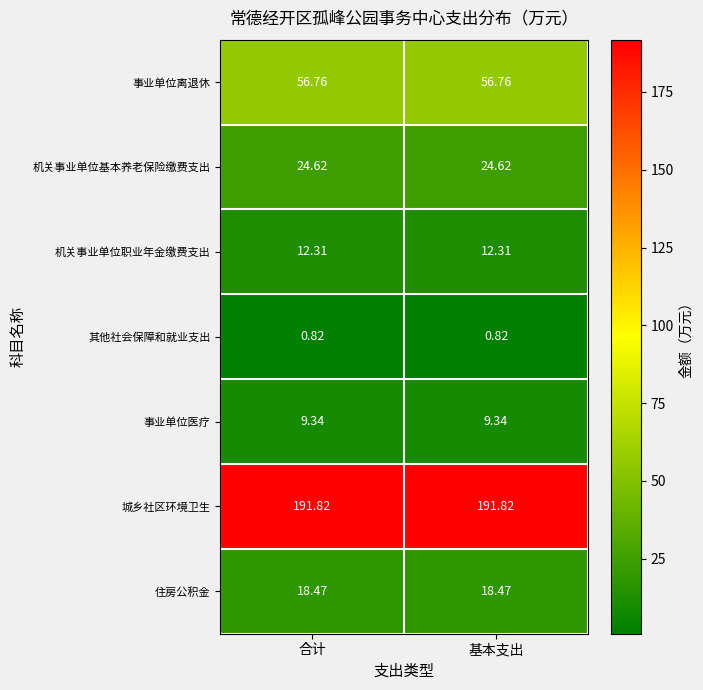

What is the maximum value shown in the chart?

191.8